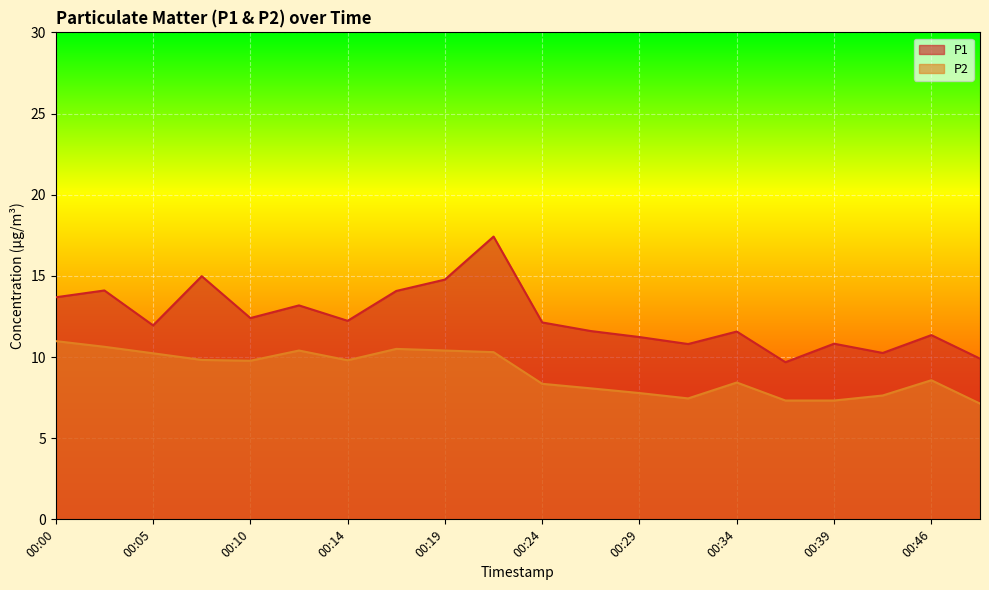

List the series in order of their overall mean, highest first.

P1, P2